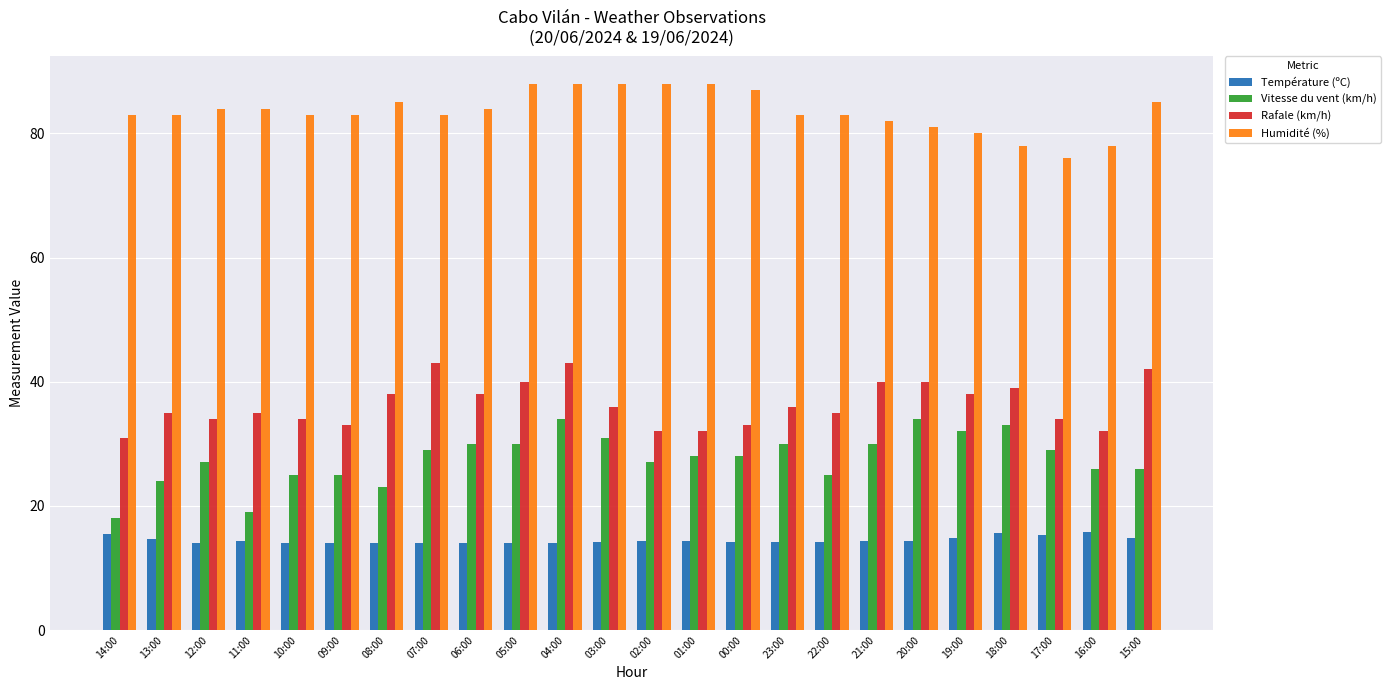

What position from the left is 11:00?

4